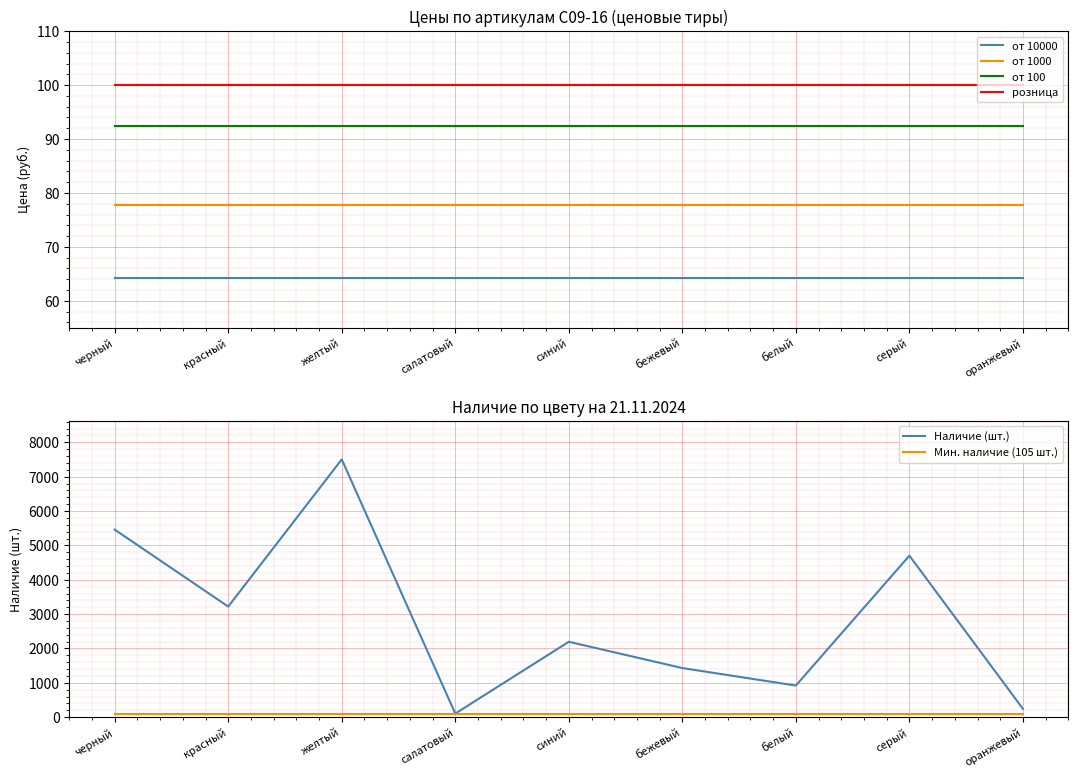

What is the difference between the highest and lowest values at желтый?

7440.7